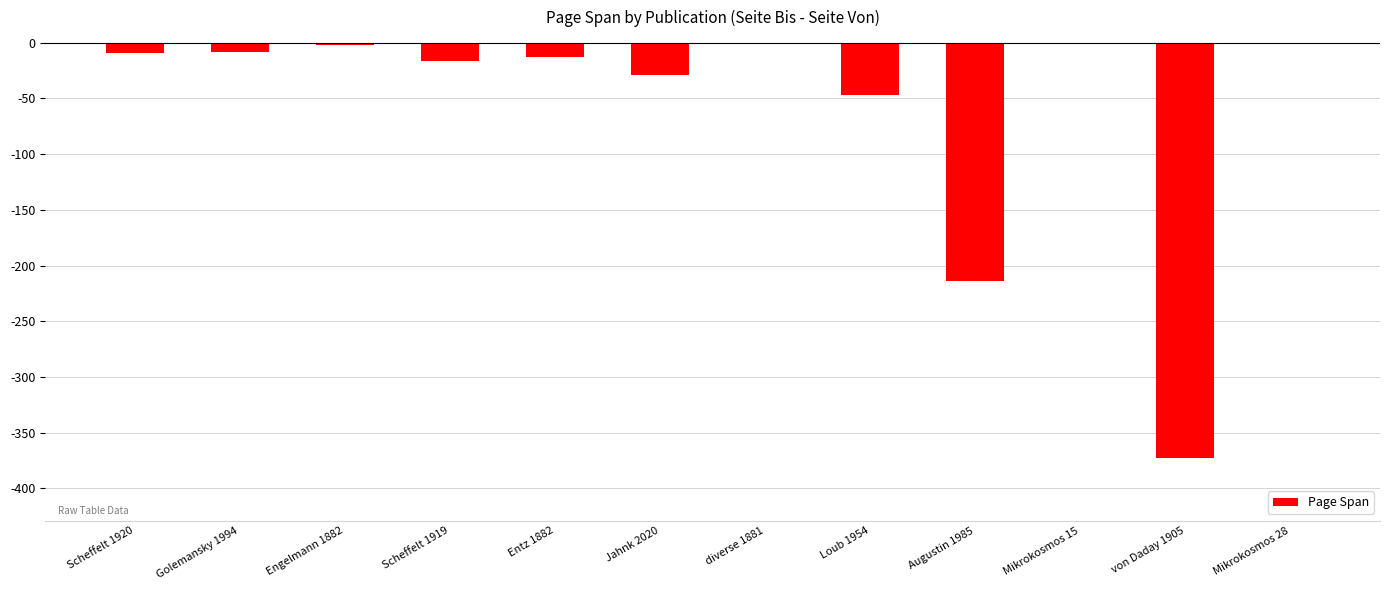

What is the sum of the values at Scheffelt 1919 and Augustin 1985?

-230